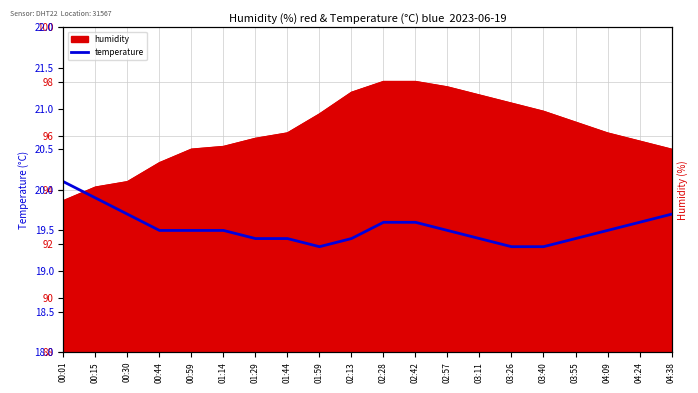

At which category does the chart reach its minimum across all series?

01:59